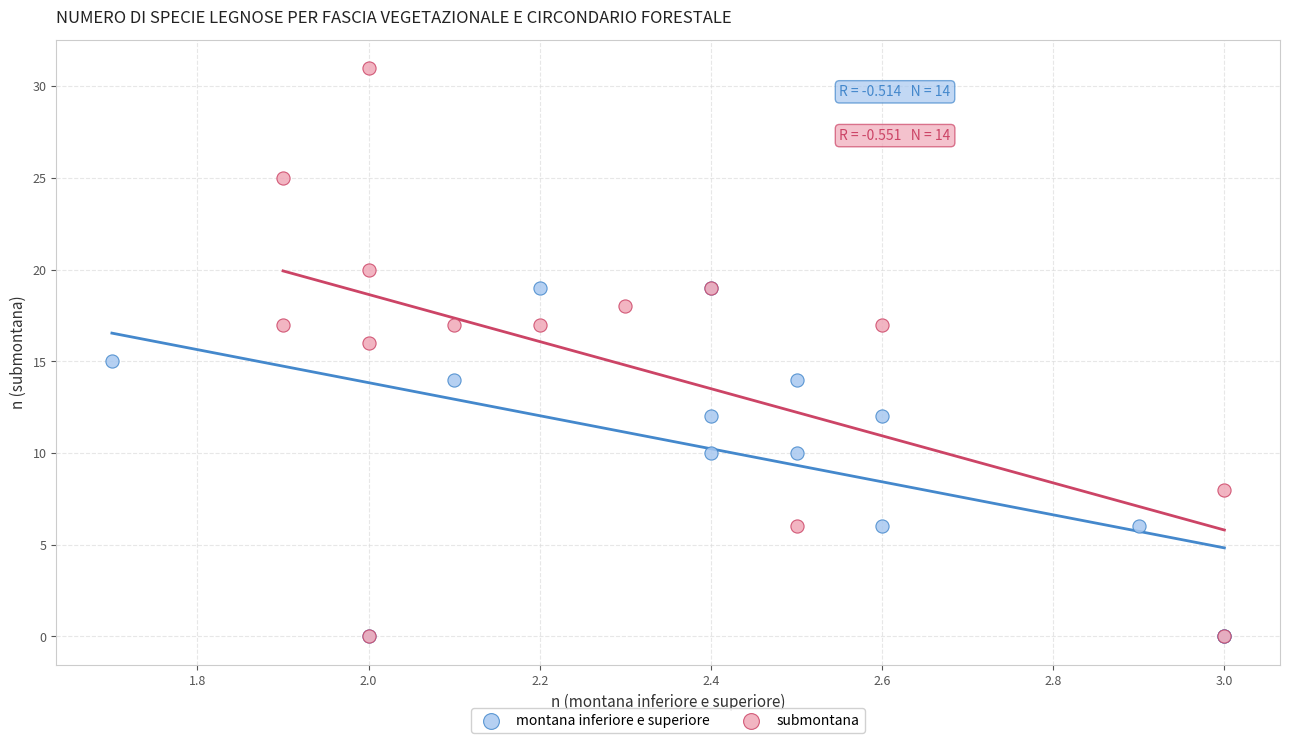

Which series has the widest spread of Y values?

submontana